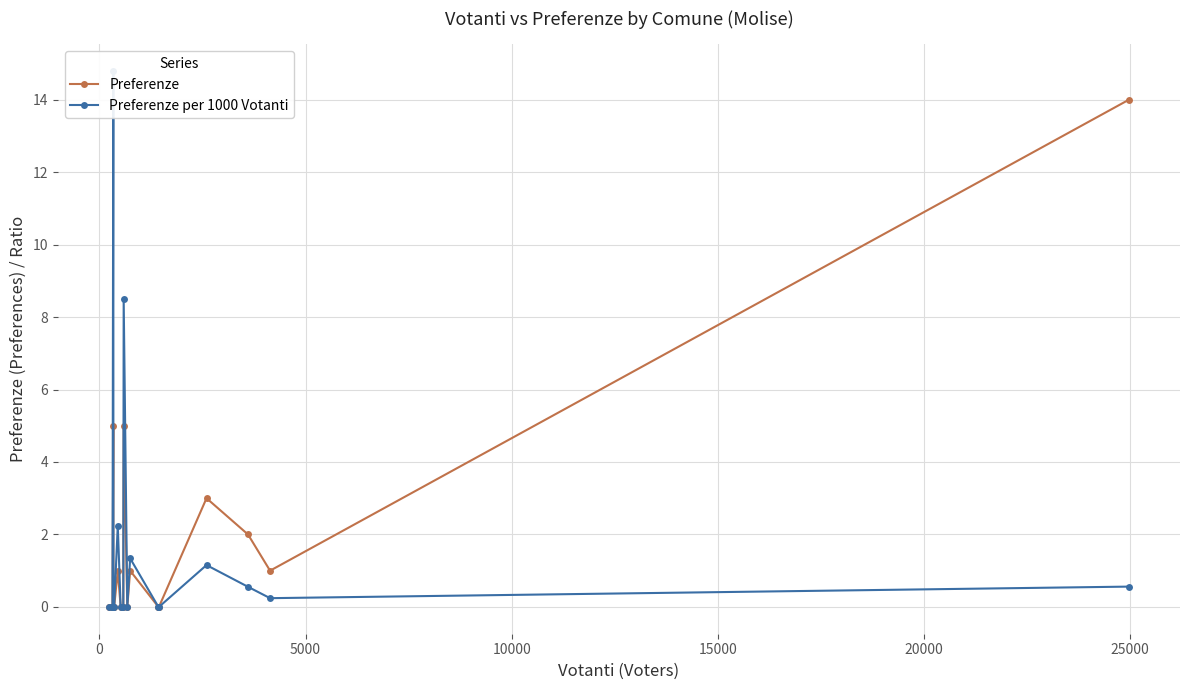

True or false: Preferenze has more than 1 interior local peaks.

True